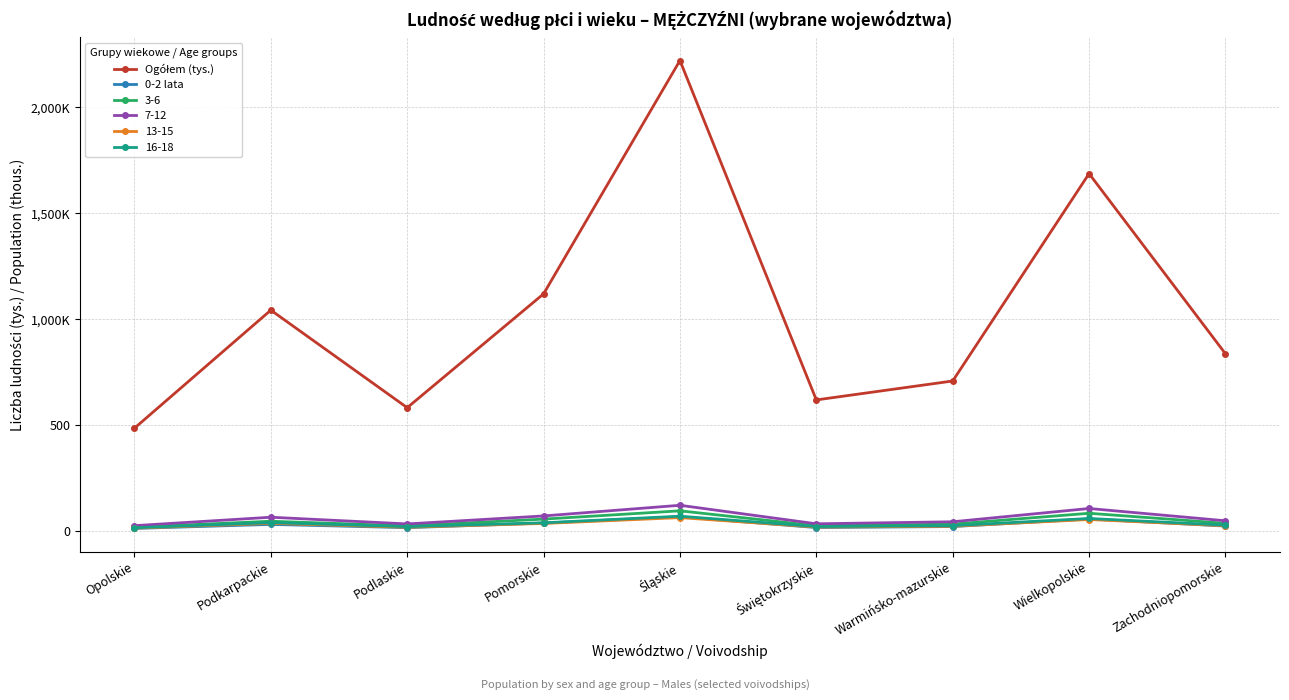

What is the difference between the second highest and second lowest values in the Ogółem (tys.) series?

1103.7